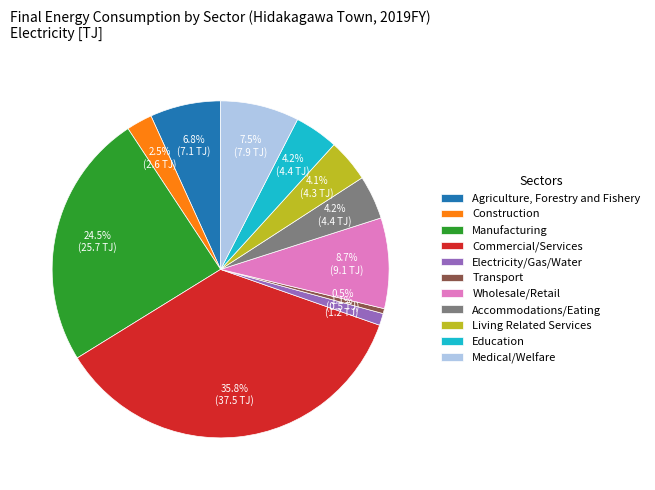

The Accommodations/Eating slice represents 4% of the pie. True or false?

True